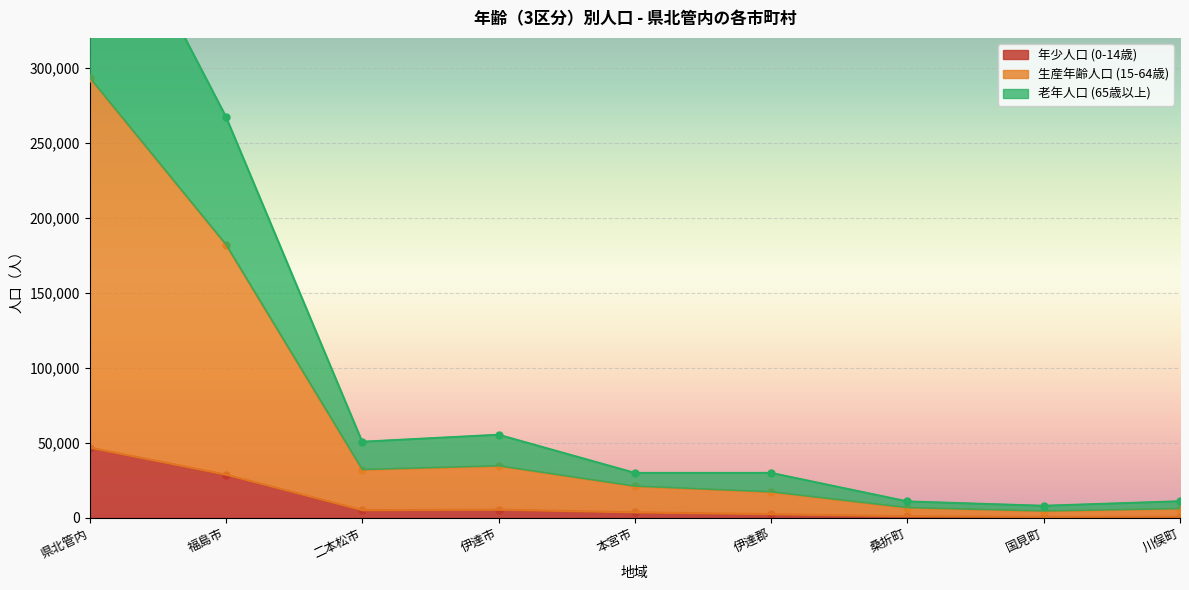

What is the label of the 8th point from the left?

国見町